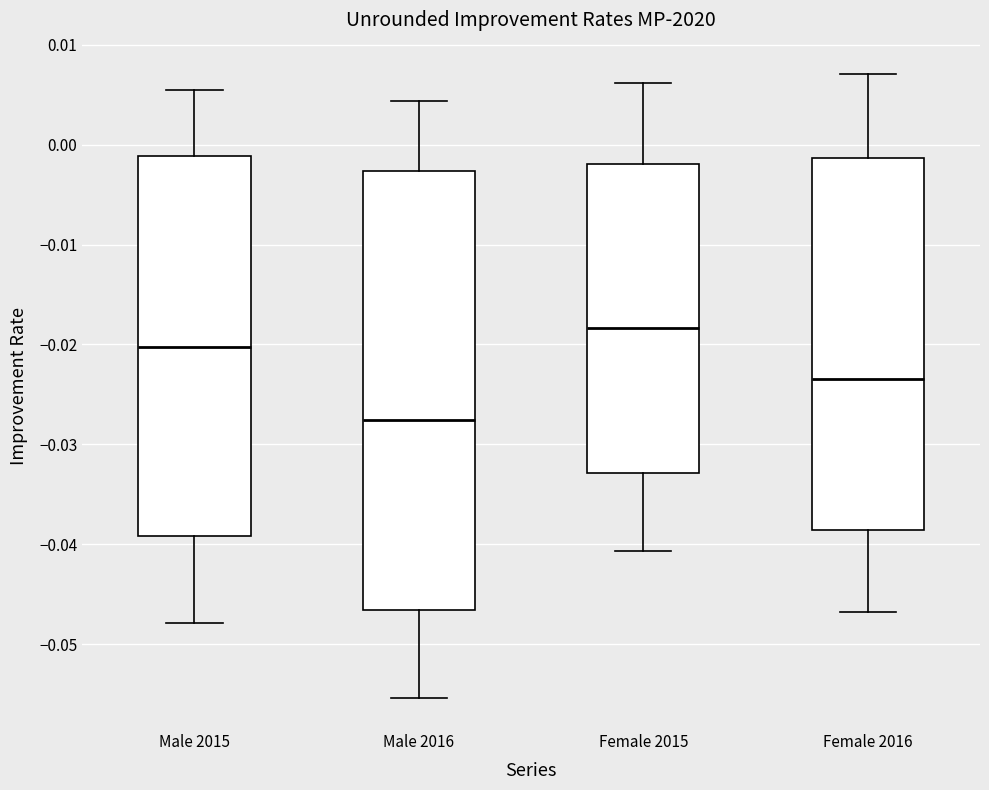

Which box has the highest median line?

Female 2015